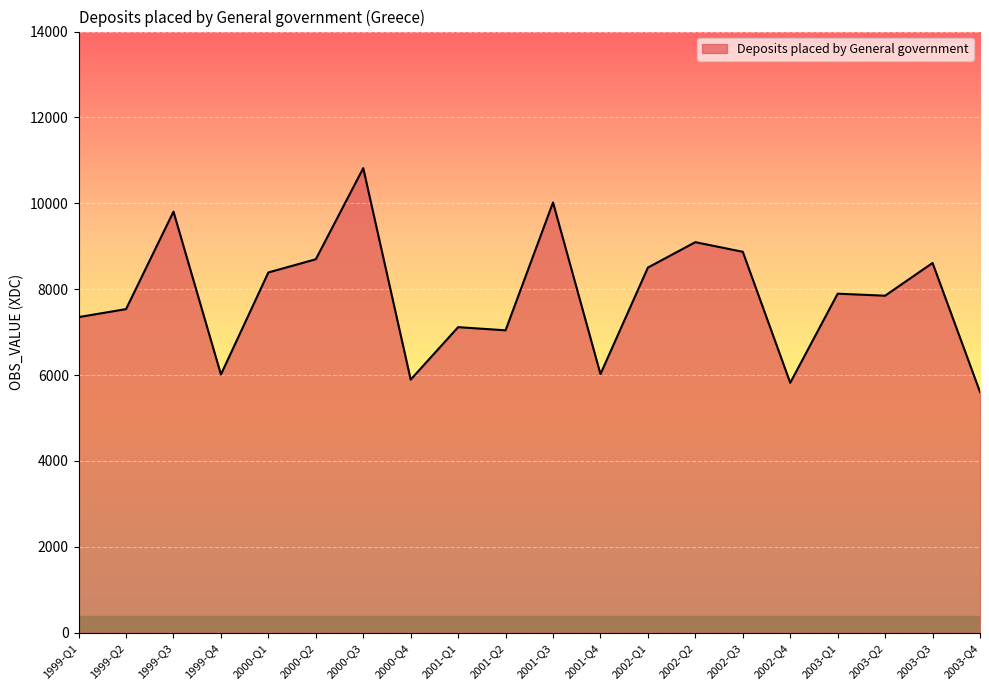

What value does the data have at 2003-Q3?

8610.8